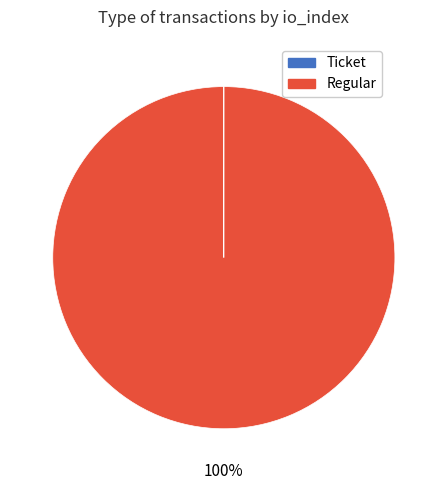

What percentage is the Regular slice, to the nearest percent?

100%